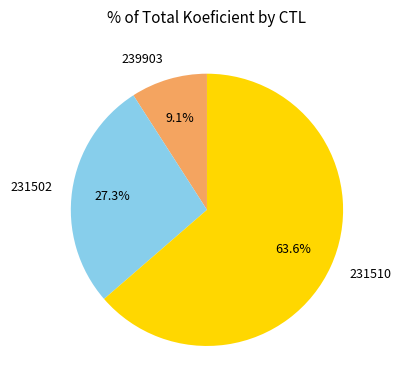

What is the largest slice in the pie chart?

231510